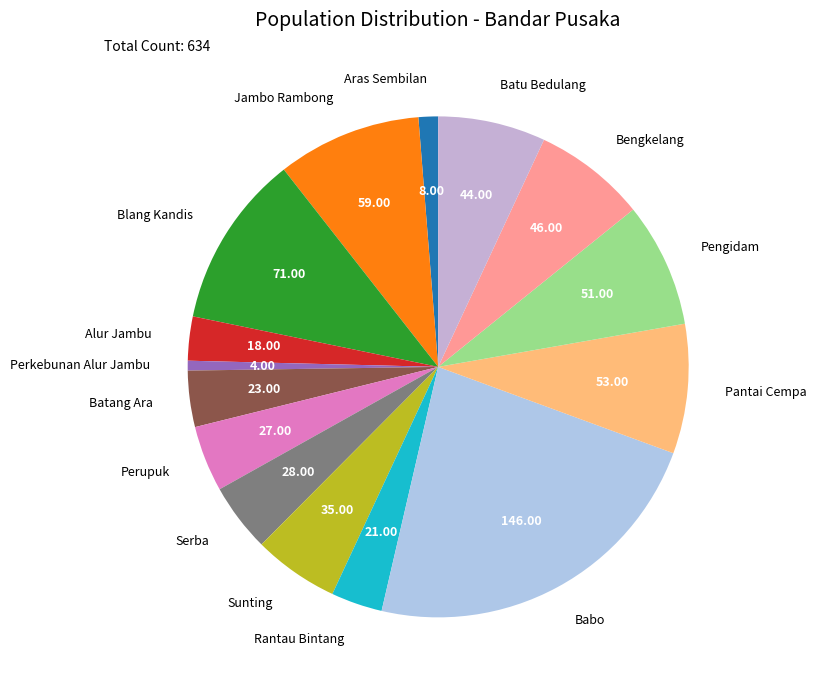

Does Batu Bedulang account for over 50% of the chart?

No